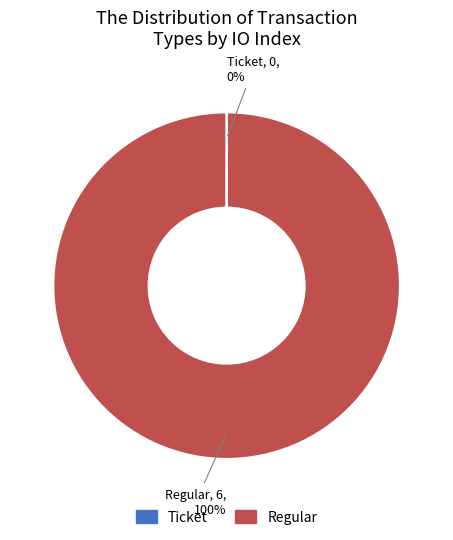

The Regular slice represents 100% of the pie. True or false?

True